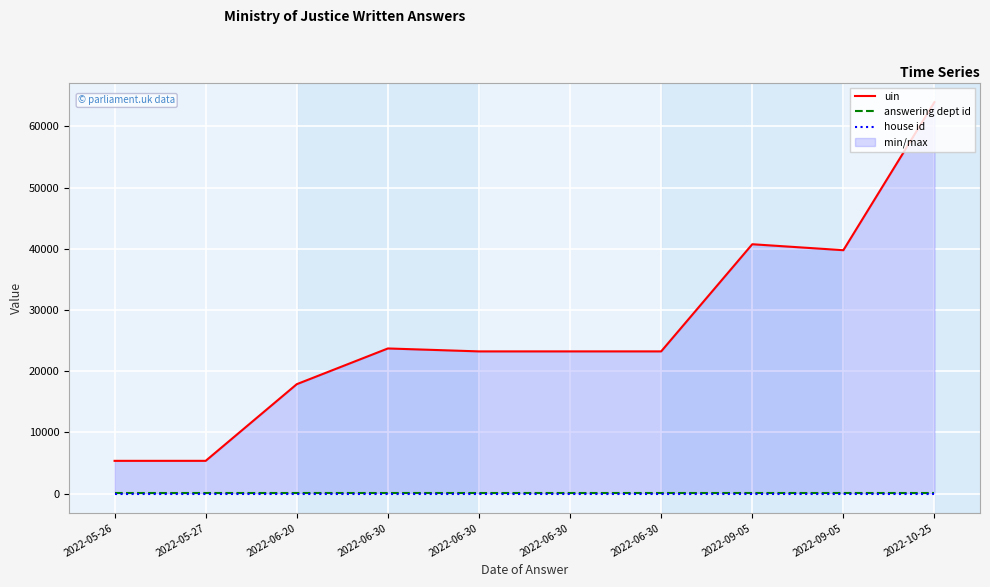

At which category is the sum across all series the highest?

2022-10-25